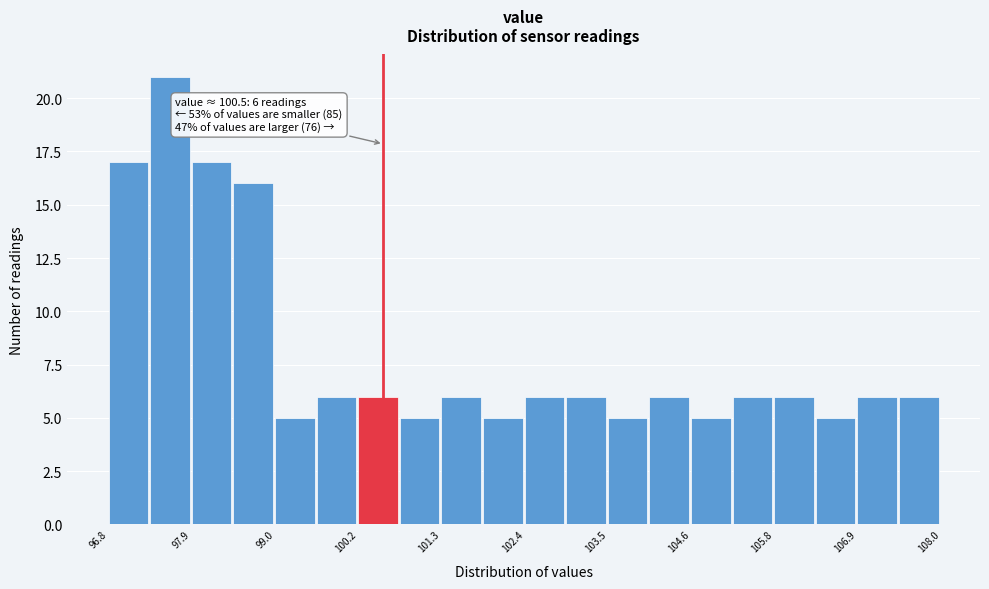

Read against the x-axis, roughly where is the centre of the tallest bar?

97.6